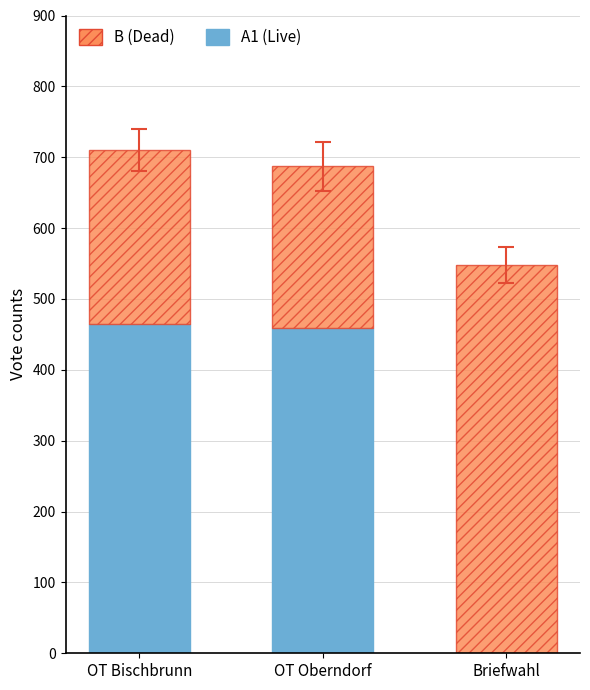

The A1 (Live) series shows 706 at OT Oberndorf. True or false?

False